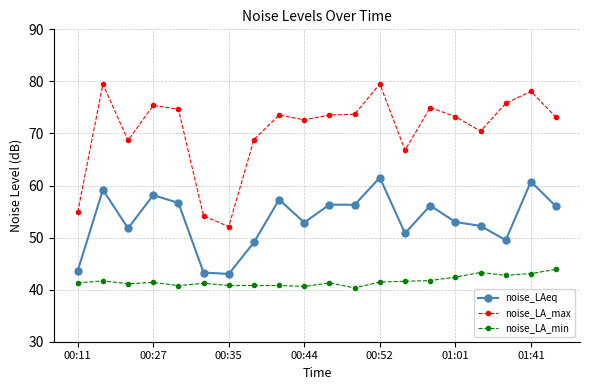

True or false: noise_LA_min and noise_LA_max intersect in this chart.

False